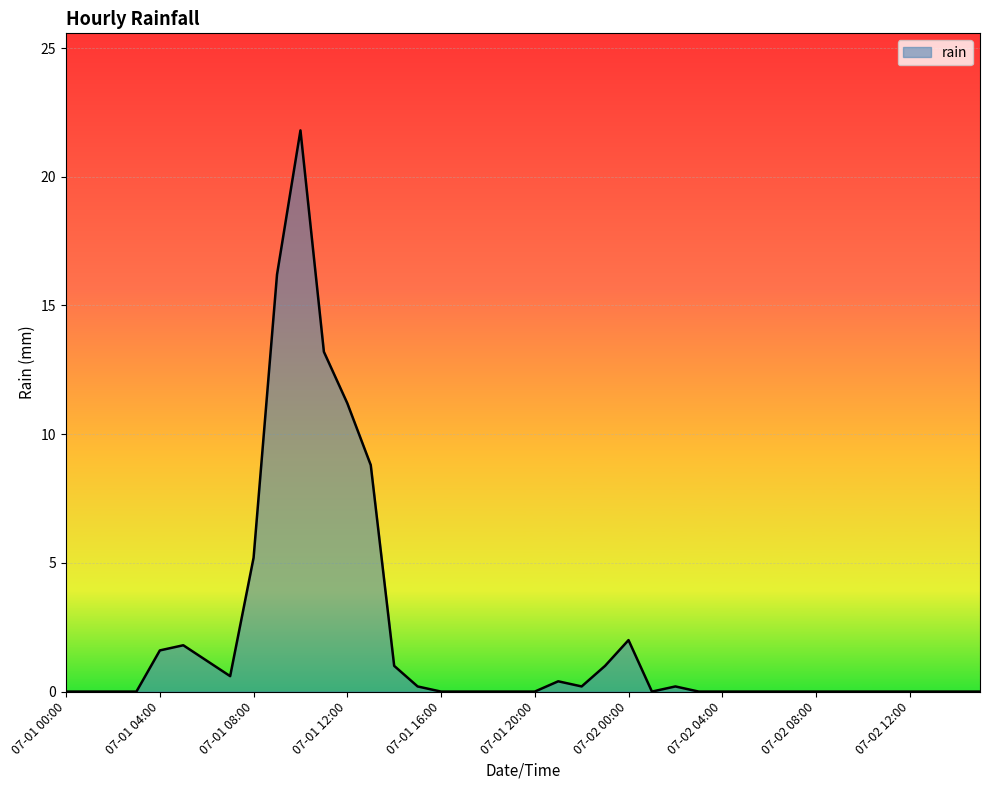

What is the difference between the maximum and minimum values?

21.8